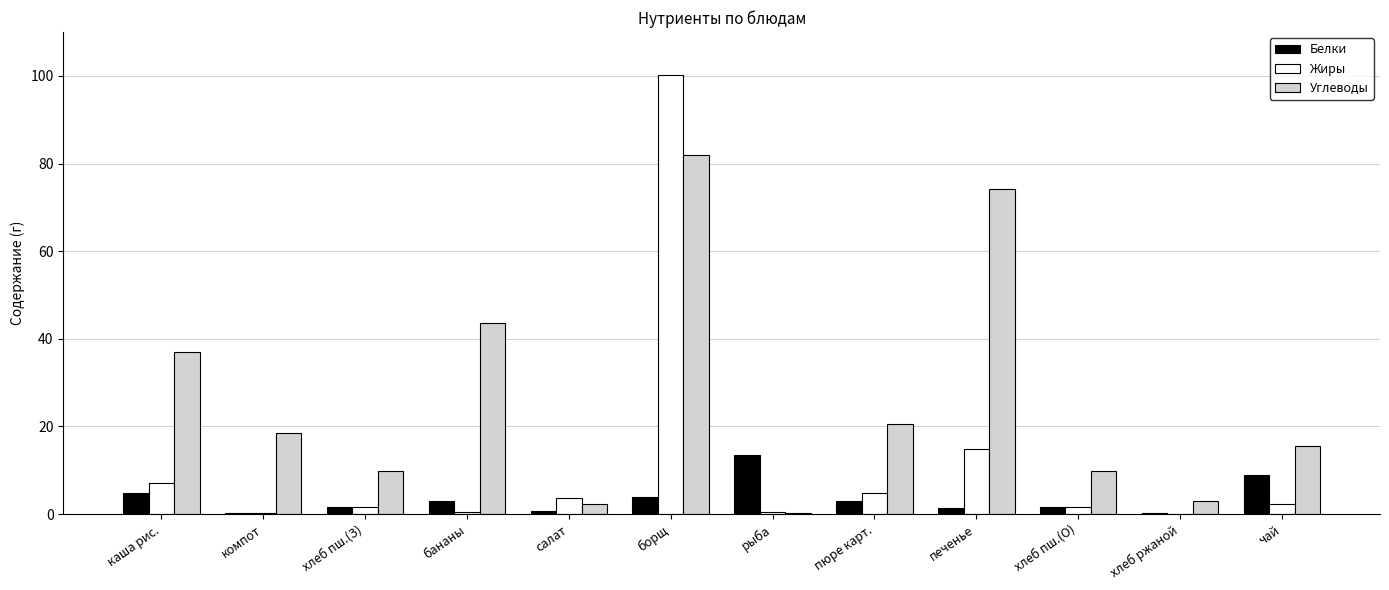

Which series has the largest total across all categories?

Углеводы